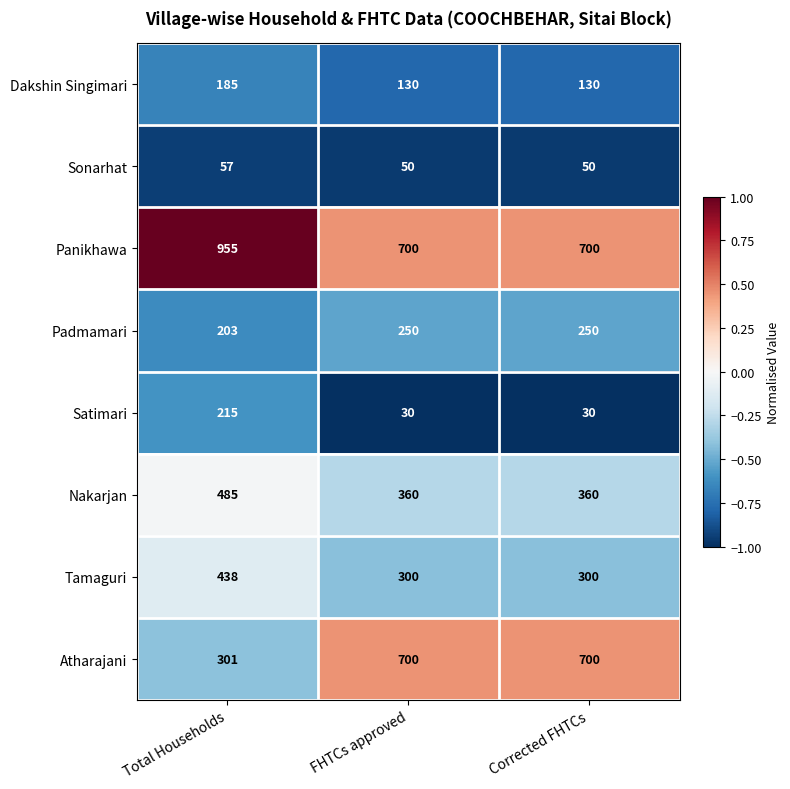

Reading right to left, what are all the values shown in this chart?

Dakshin Singimari: 130	130	185
Sonarhat: 50	50	57
Panikhawa: 700	700	955
Padmamari: 250	250	203
Satimari: 30	30	215
Nakarjan: 360	360	485
Tamaguri: 300	300	438
Atharajani: 700	700	301